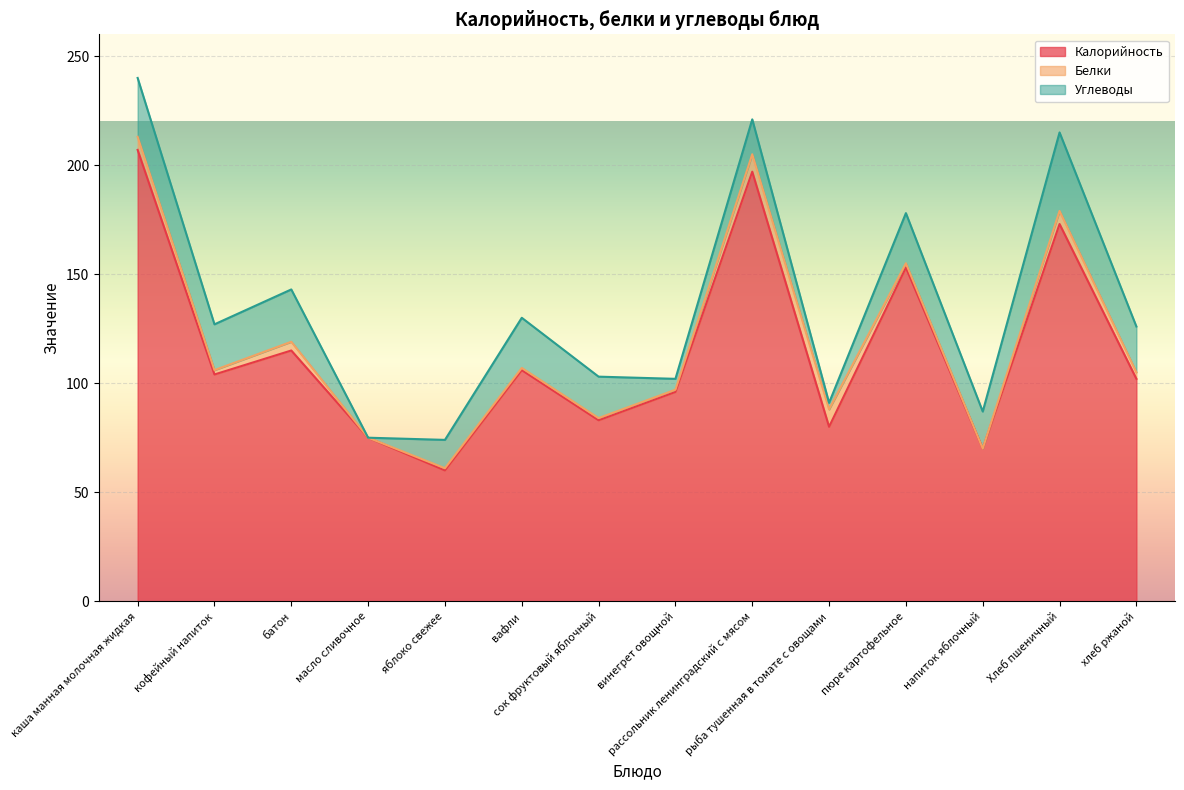

True or false: Калорийность has a value of 197 at рассольник ленинградский с мясом.

True